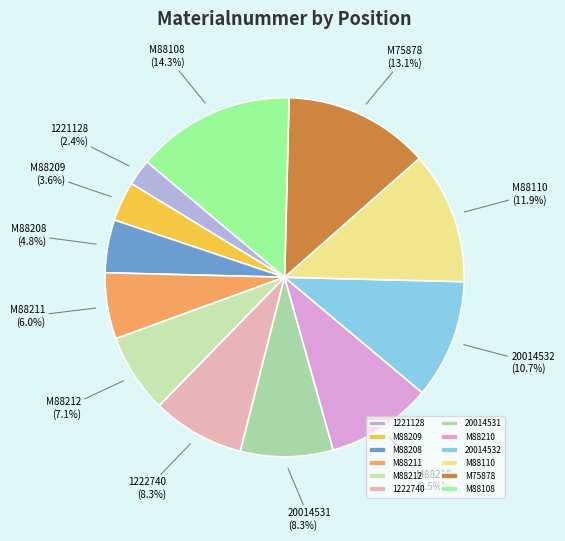

Does any single category account for the majority?

No